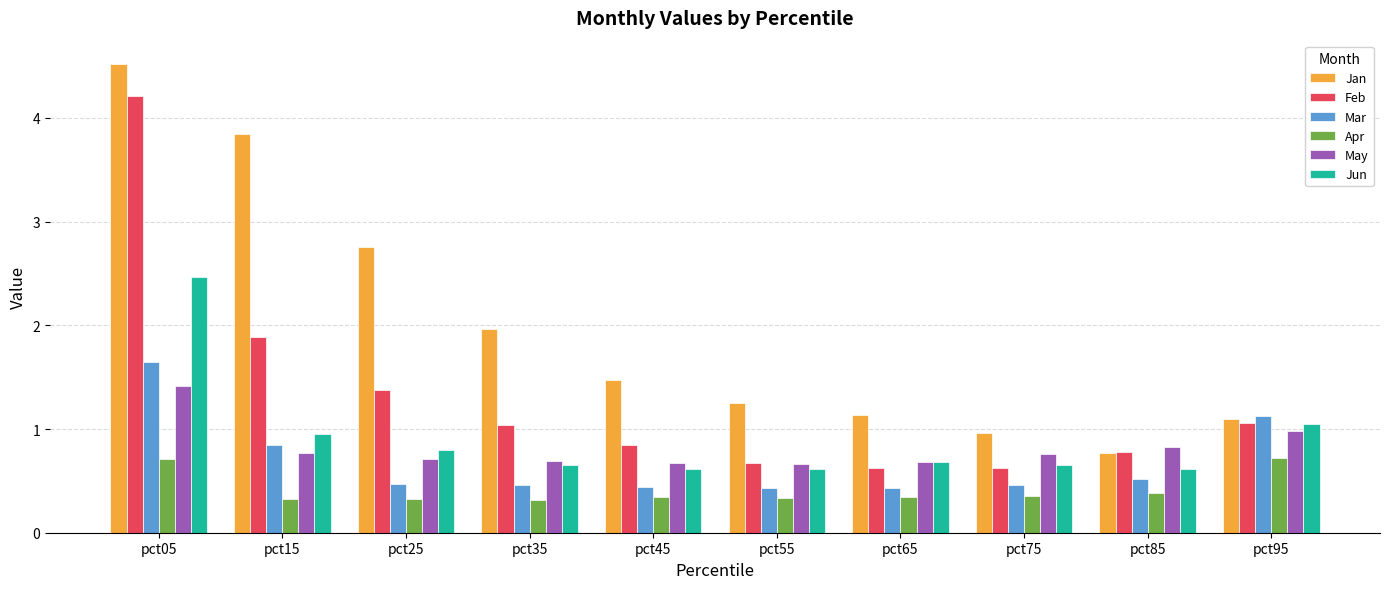

How many bars are there in total?

60